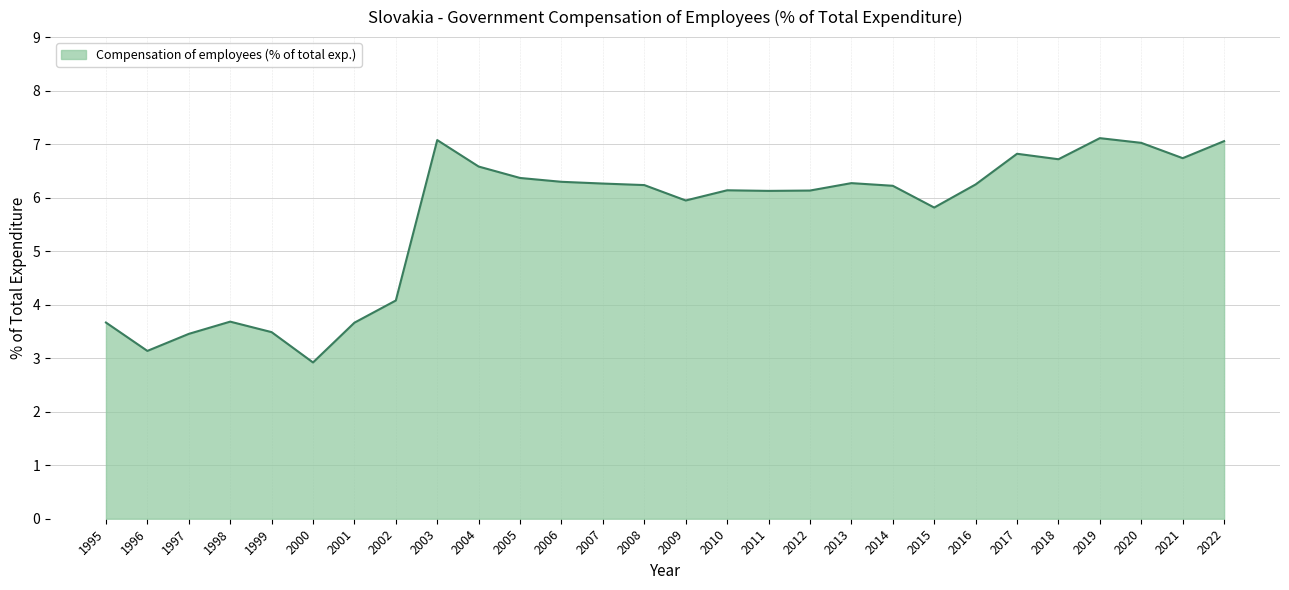

How many values are below 6?

10